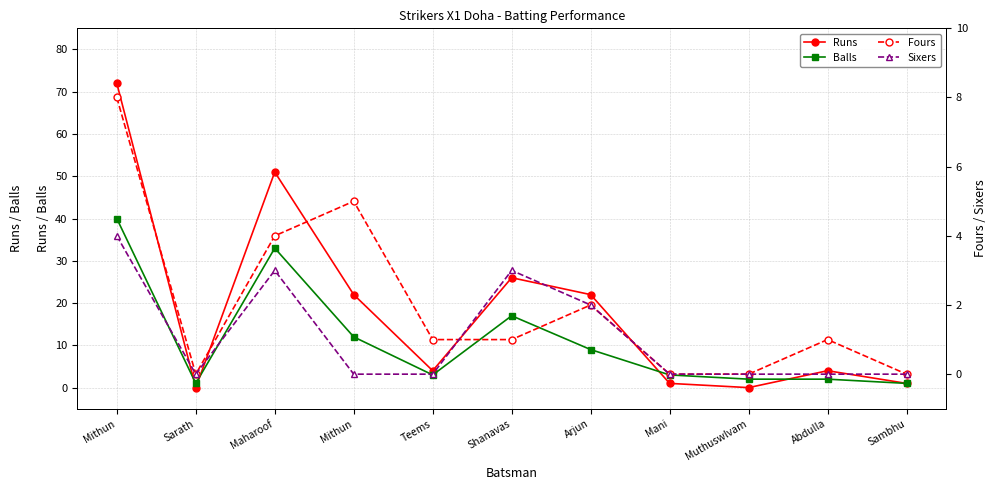

Reading left to right, list all the values displayed in this chart.

Runs: Mithun=72	Sarath=0	Maharoof=51	Mithun=22	Teems=4	Shanavas=26	Arjun=22	Mani=1	Muthuswlvam=0	Abdulla=4	Sambhu=1
Balls: Mithun=40	Sarath=1	Maharoof=33	Mithun=12	Teems=3	Shanavas=17	Arjun=9	Mani=3	Muthuswlvam=2	Abdulla=2	Sambhu=1
Fours: Mithun=8	Sarath=0	Maharoof=4	Mithun=5	Teems=1	Shanavas=1	Arjun=2	Mani=0	Muthuswlvam=0	Abdulla=1	Sambhu=0
Sixers: Mithun=4	Sarath=0	Maharoof=3	Mithun=0	Teems=0	Shanavas=3	Arjun=2	Mani=0	Muthuswlvam=0	Abdulla=0	Sambhu=0